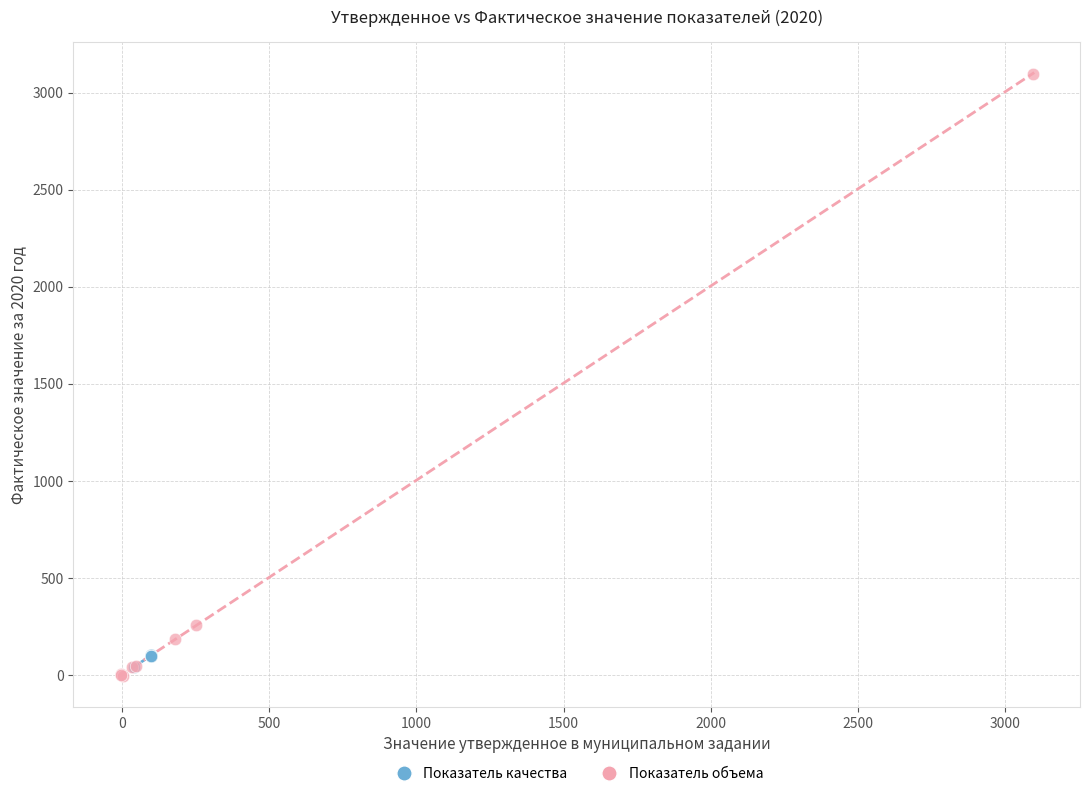

Which series contains the highest Y value?

Показатель объема